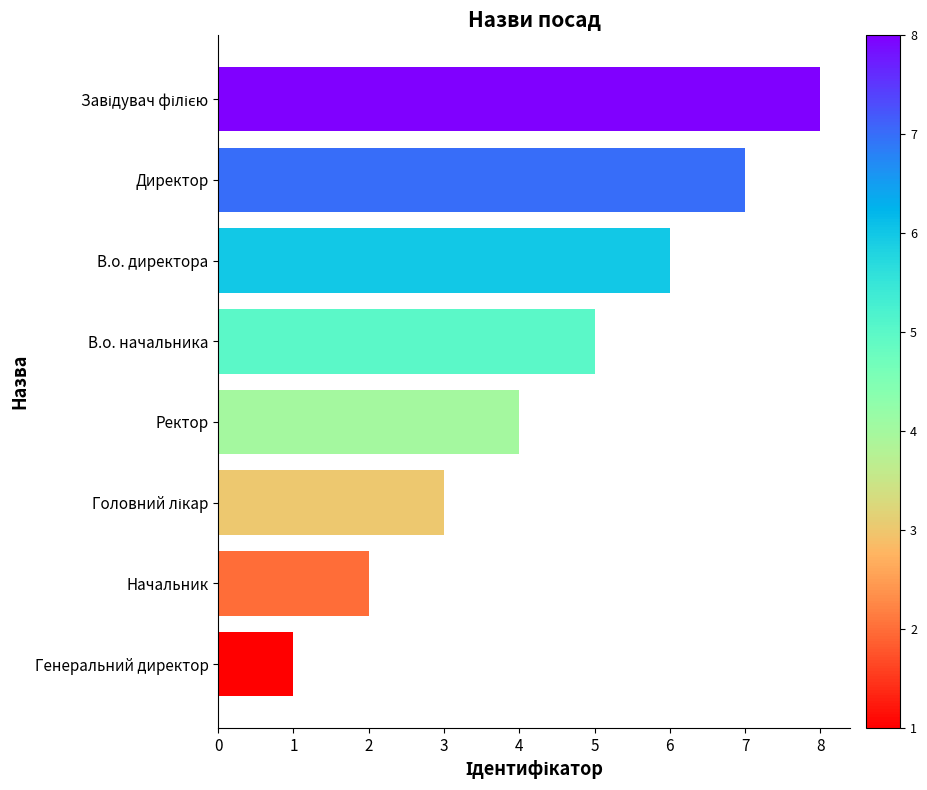

What is the greatest value displayed?

8